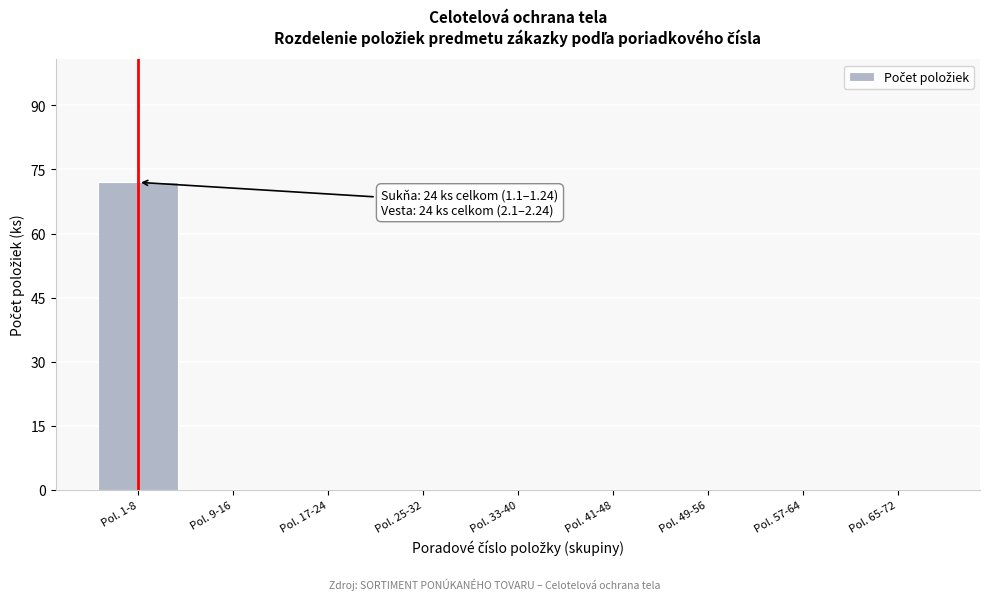

Reading left to right, transcribe all the data shown in this chart.

Pol. 1-8=72	Pol. 9-16=0	Pol. 17-24=0	Pol. 25-32=0	Pol. 33-40=0	Pol. 41-48=0	Pol. 49-56=0	Pol. 57-64=0	Pol. 65-72=0